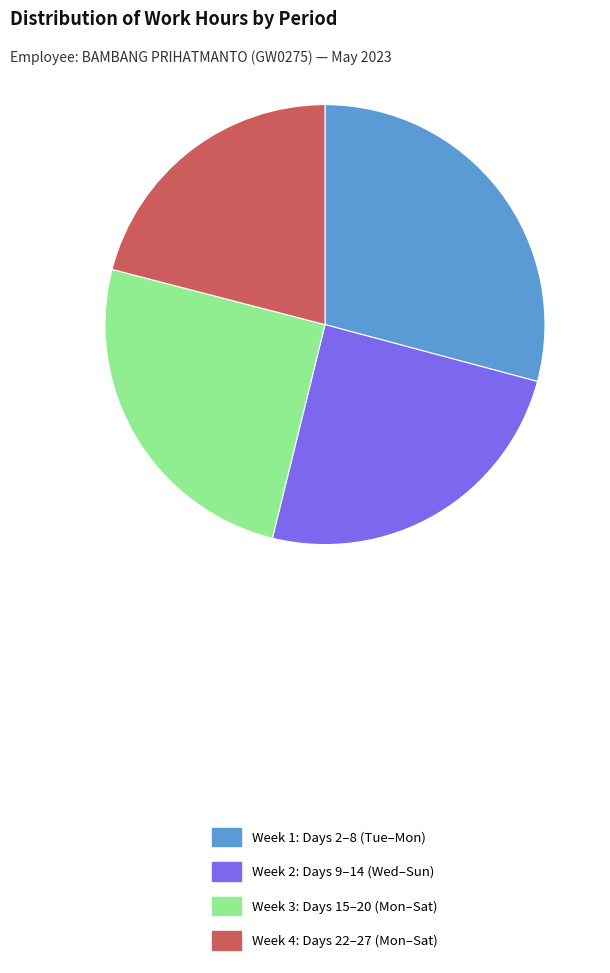

The Week 4: Days 22–27 (Mon–Sat) slice represents 12% of the pie. True or false?

False